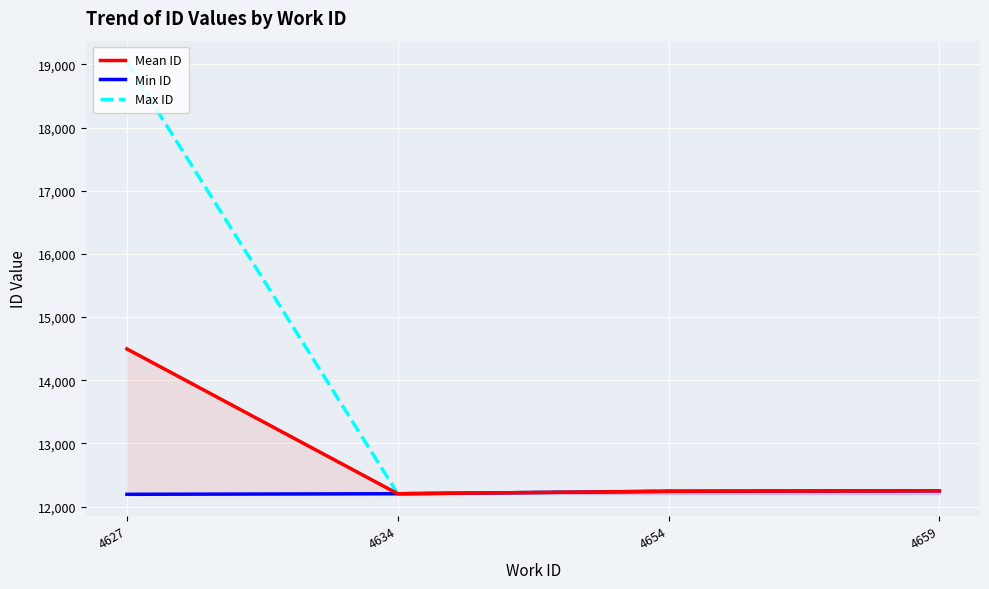

In Mean ID, how many points are lower than both neighbors (excluding endpoints)?

1